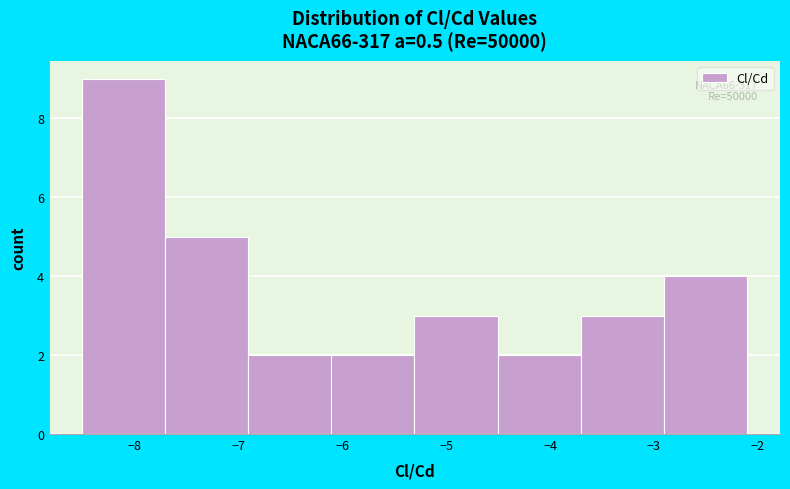

Which range on the x-axis has the tallest bar?

-8.5 to -7.7